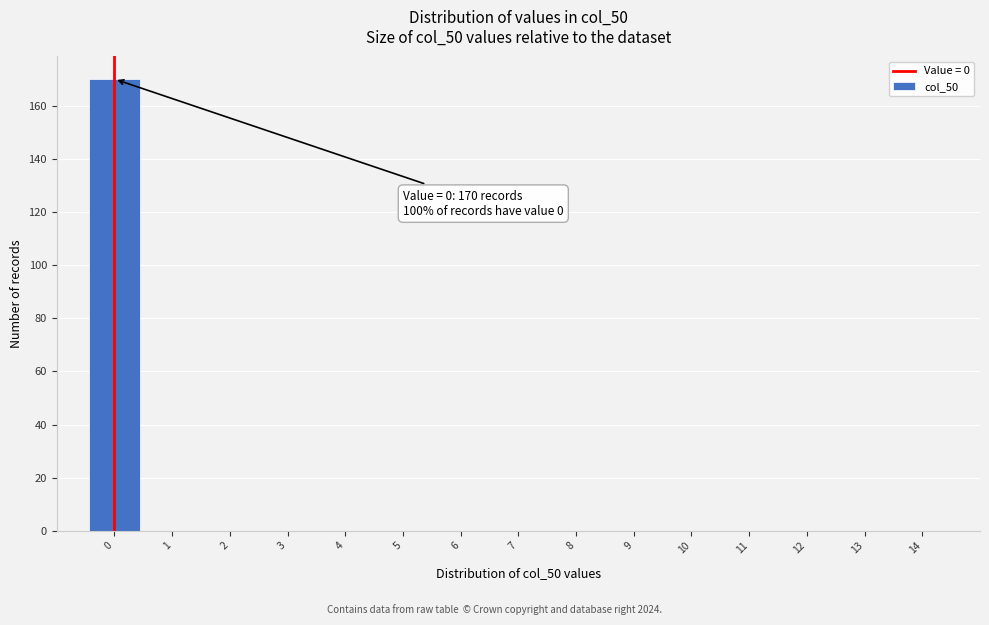

Reading right to left, what are all the values shown in this chart?

14=0	13=0	12=0	11=0	10=0	9=0	8=0	7=0	6=0	5=0	4=0	3=0	2=0	1=0	0=170